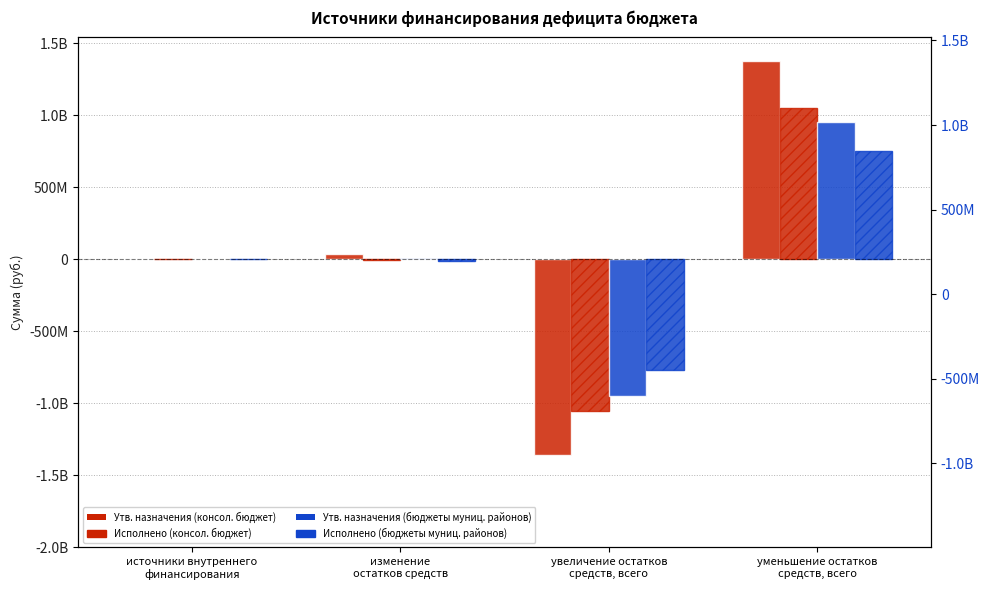

What are all the series names shown in the legend?

Утв. назначения (консол. бюджет), Исполнено (консол. бюджет), Утв. назначения (бюджеты муниц. районов), Исполнено (бюджеты муниц. районов)